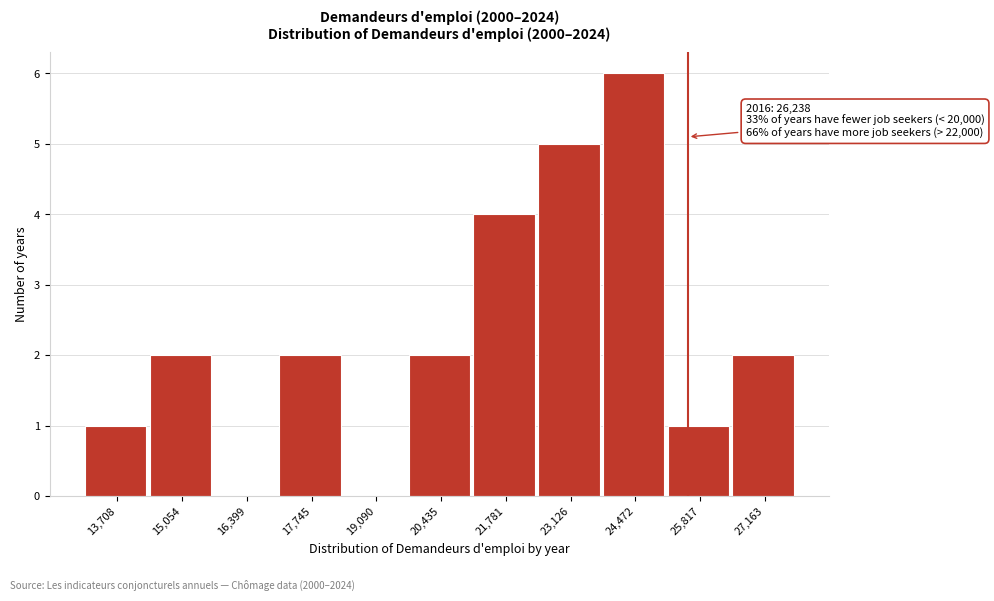

Reading left to right, list all the values displayed in this chart.

13,708=1	15,054=2	16,399=0	17,745=2	19,090=0	20,435=2	21,781=4	23,126=5	24,472=6	25,817=1	27,163=2